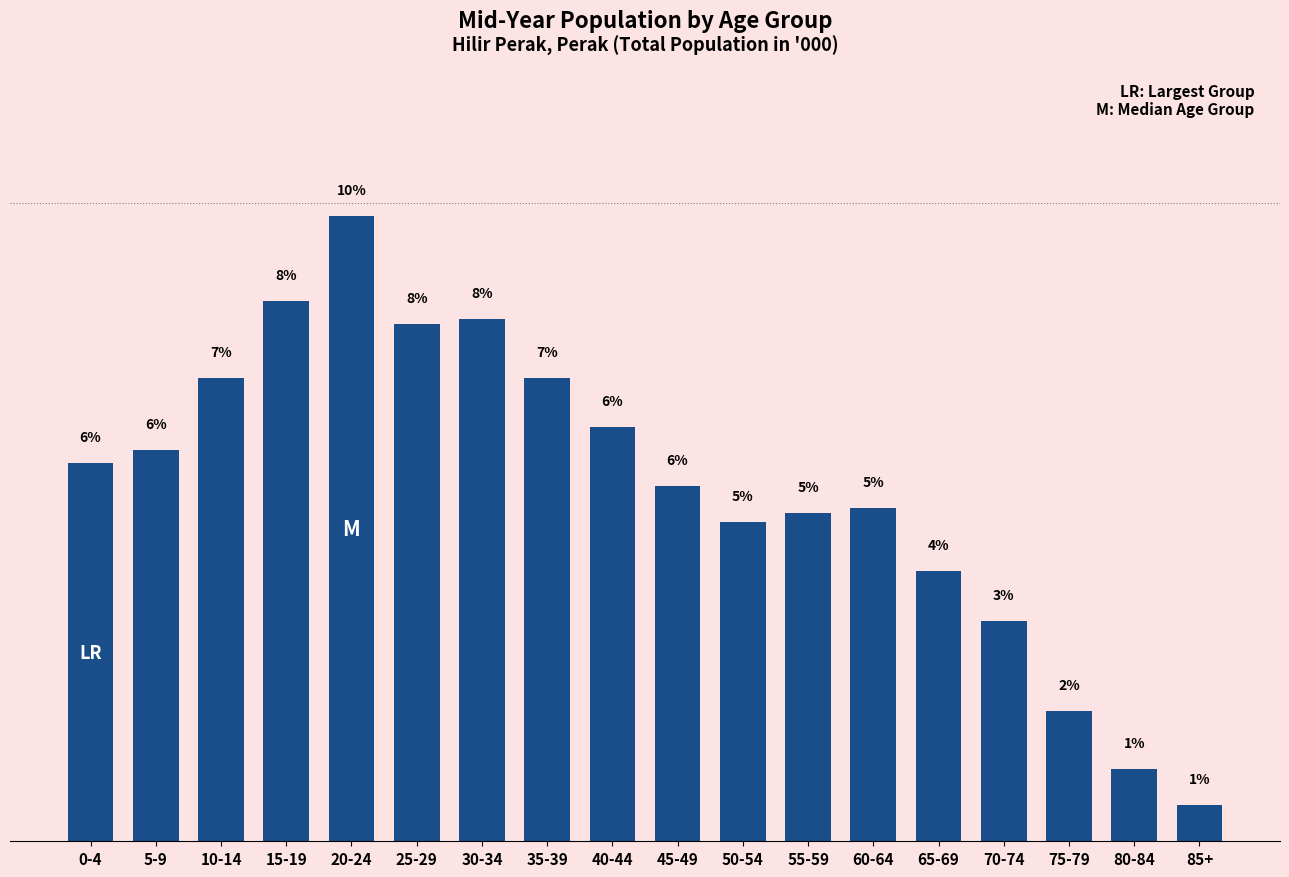

Reading left to right, what are all the values shown in this chart?

5.9	6.1	7.3	8.5	9.8	8.1	8.2	7.3	6.5	5.6	5.0	5.1	5.2	4.2	3.5	2.0	1.1	0.6